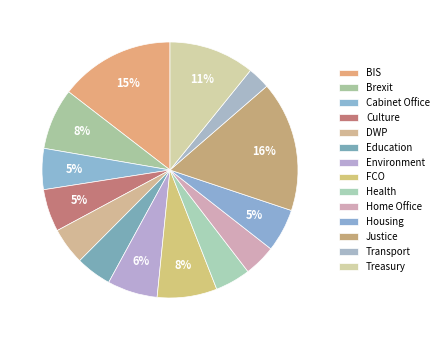

How many slices are in this pie chart?

14